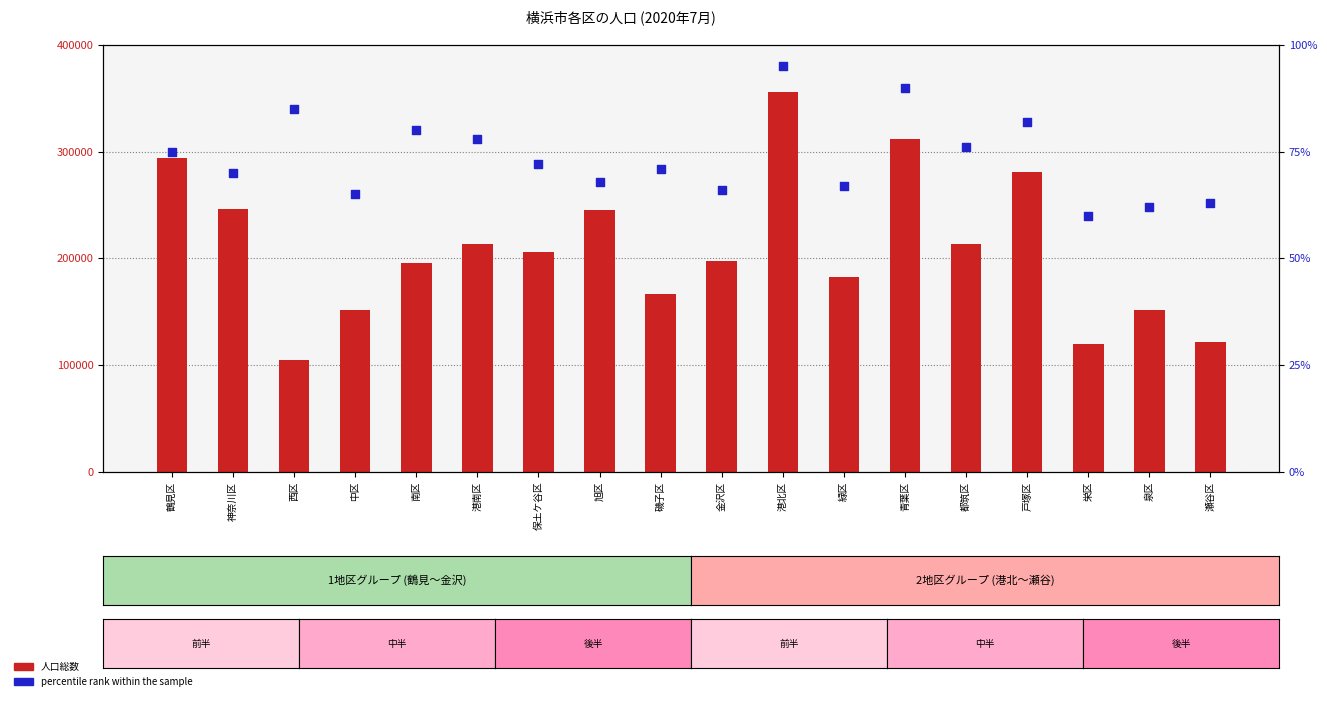

At how many categories does at least one series exceed 230536?

6